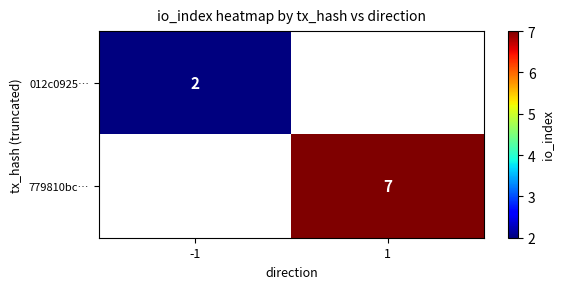

What is the greatest value displayed?

7.0